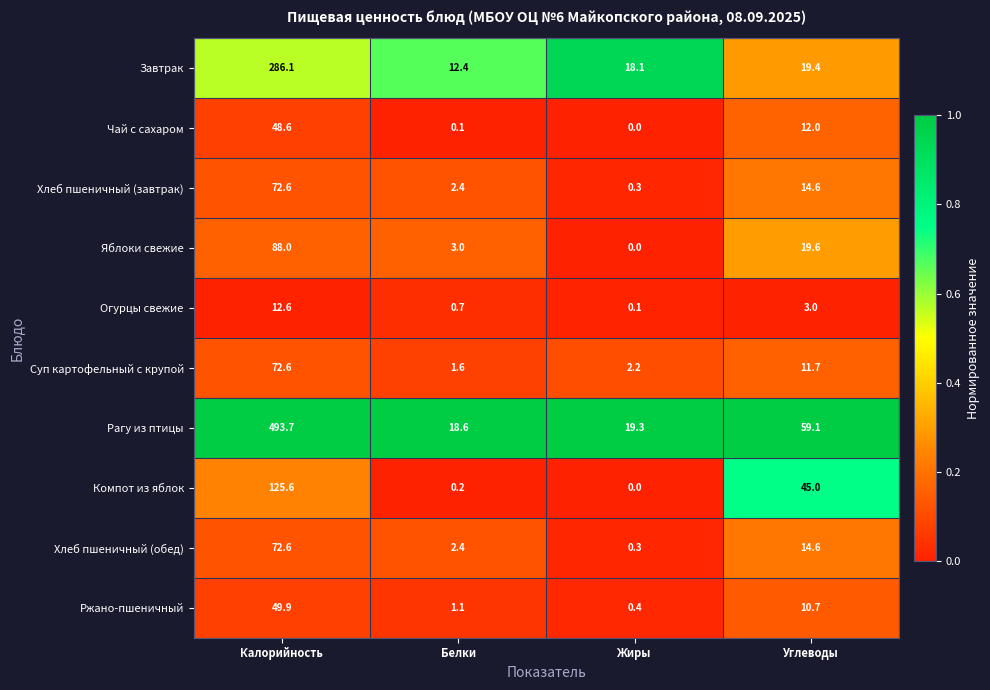

The value of Чай с сахаром at Белки is 0.1. True or false?

True